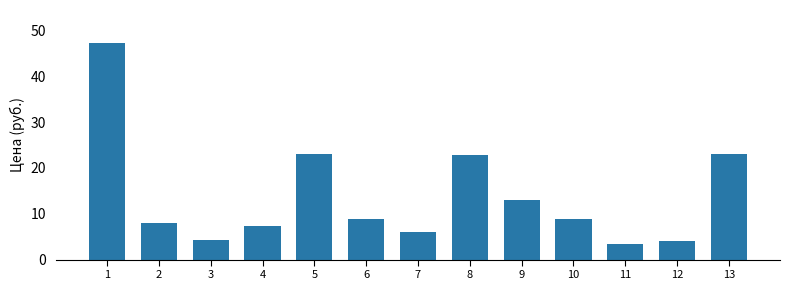

What is the change in value from 6 to 12?

-5.0